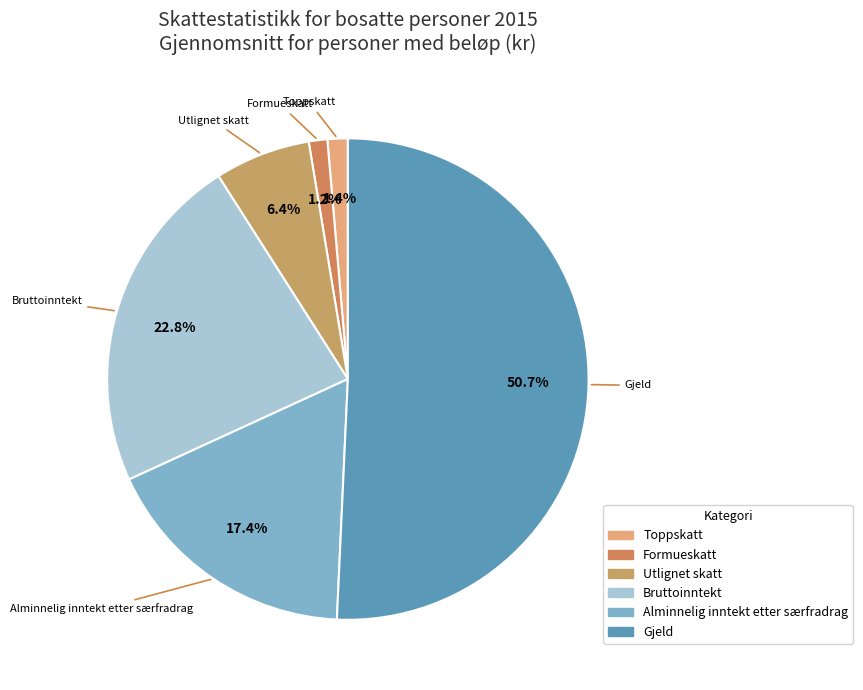

Which category has the biggest portion of the pie?

Gjeld